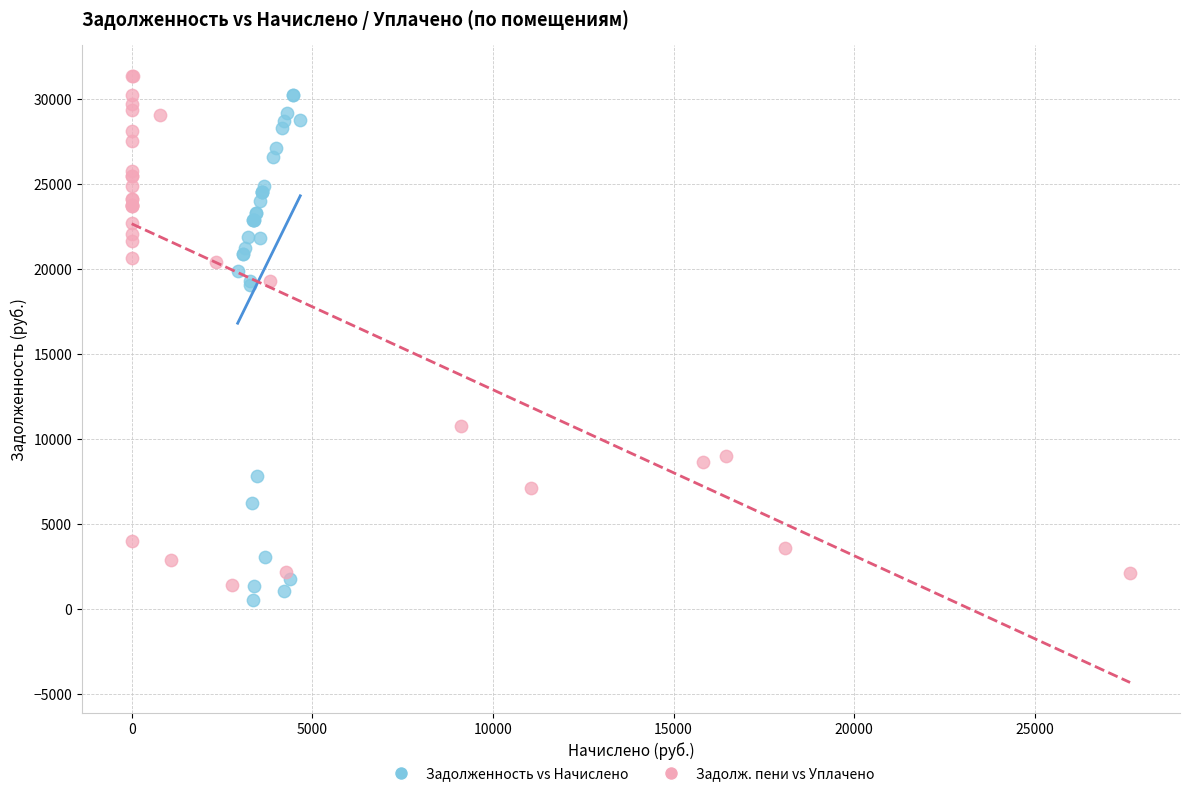

What are all the series names shown in the legend?

Задолженность vs Начислено, Задолж. пени vs Уплачено